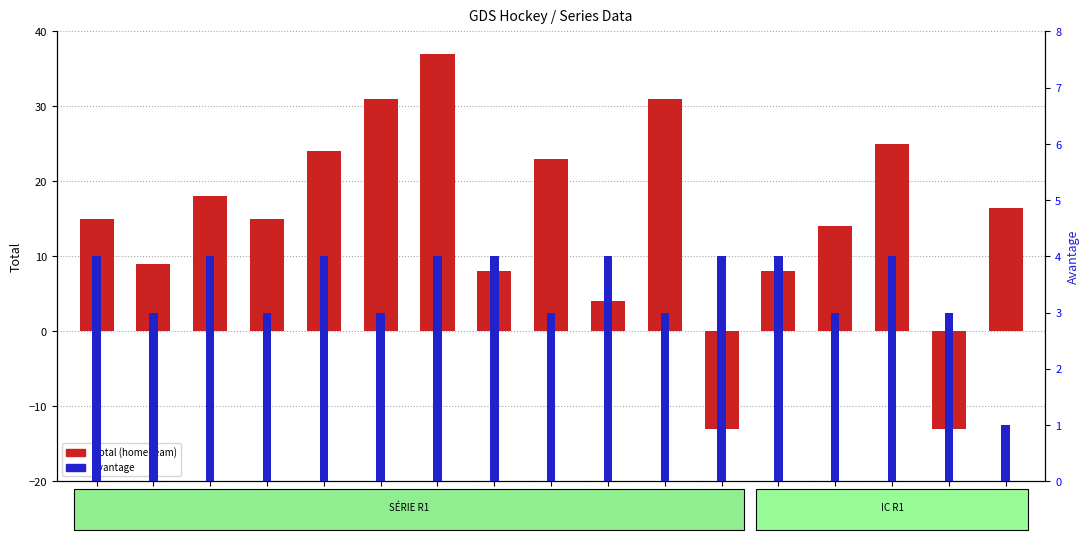

Reading right to left, list all the values displayed in this chart.

Total (home team): ATL-3=16.5	FLO-2=-13.0	ATL-2=25.0	FLO-1=14.0	ATL-1=8.0	CHI-2=-13.0	EDM-1=31.0	CHI-1=4.0	SAC-1=23.0	TEX-1=8.0	OTT-2=37.0	MTL-1=31.0	OTT-1=24.0	NY-2=15.0	QUE-2=18.0	NY-1=9.0	QUE-1=15.0
Avantage: ATL-3=1.0	FLO-2=3.0	ATL-2=4.0	FLO-1=3.0	ATL-1=4.0	CHI-2=4.0	EDM-1=3.0	CHI-1=4.0	SAC-1=3.0	TEX-1=4.0	OTT-2=4.0	MTL-1=3.0	OTT-1=4.0	NY-2=3.0	QUE-2=4.0	NY-1=3.0	QUE-1=4.0